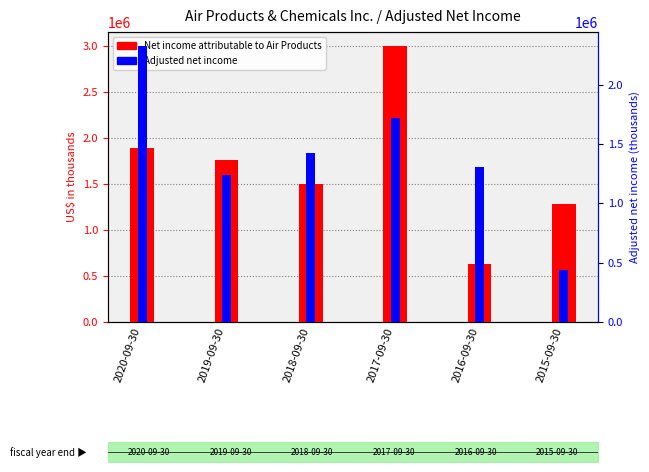

At 2017-09-30, list the series in order from largest to smallest.

Net income attributable to Air Products, Adjusted net income